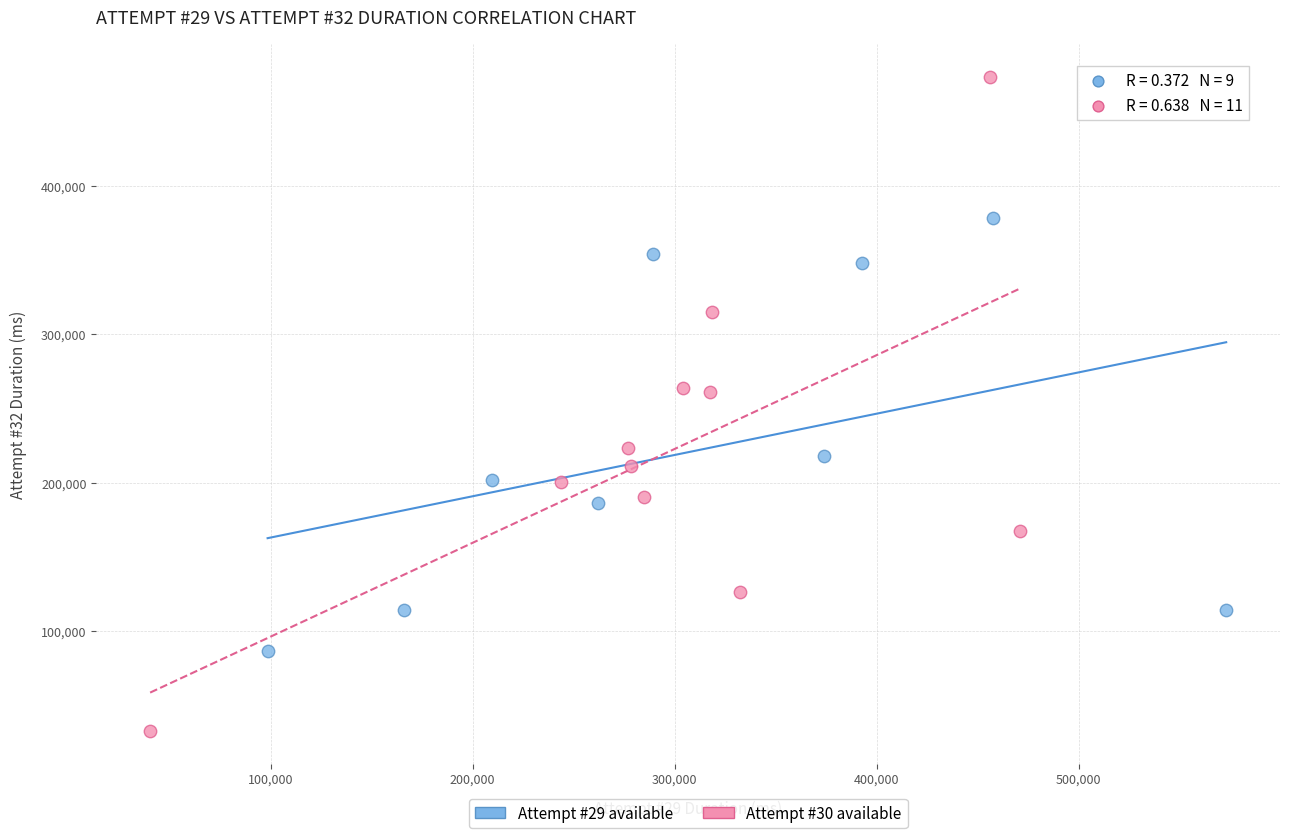

Which series contains the highest Y value?

Attempt #30 available